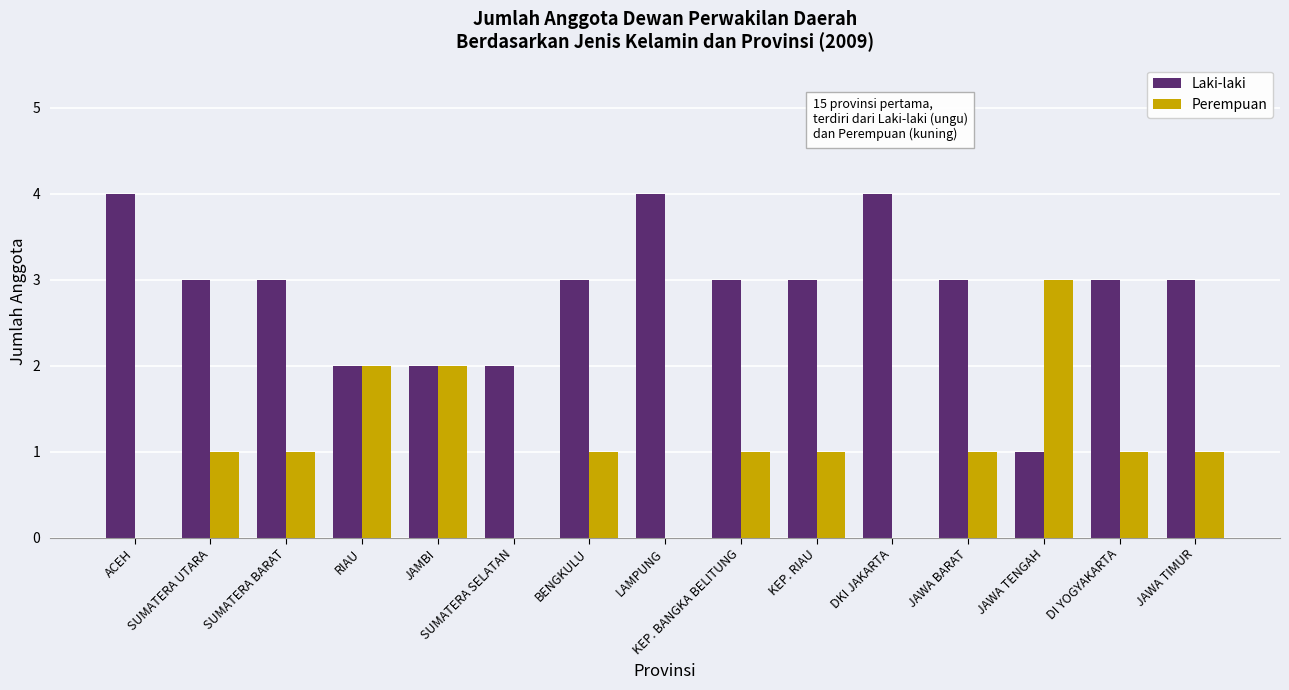

What is the highest value of the Perempuan series?

3